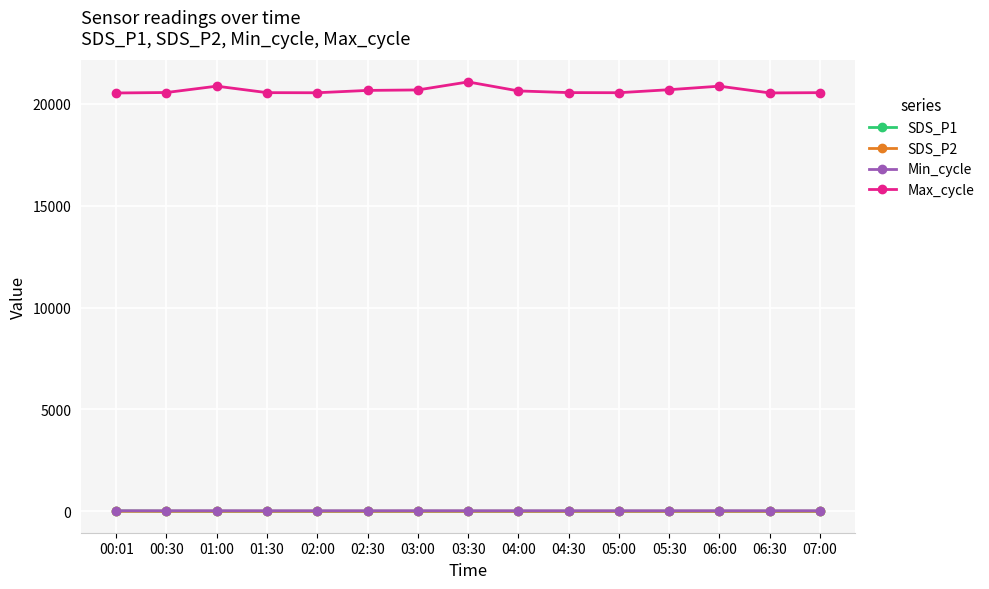

True or false: SDS_P1 has a value of 3.1 at 05:00.

True